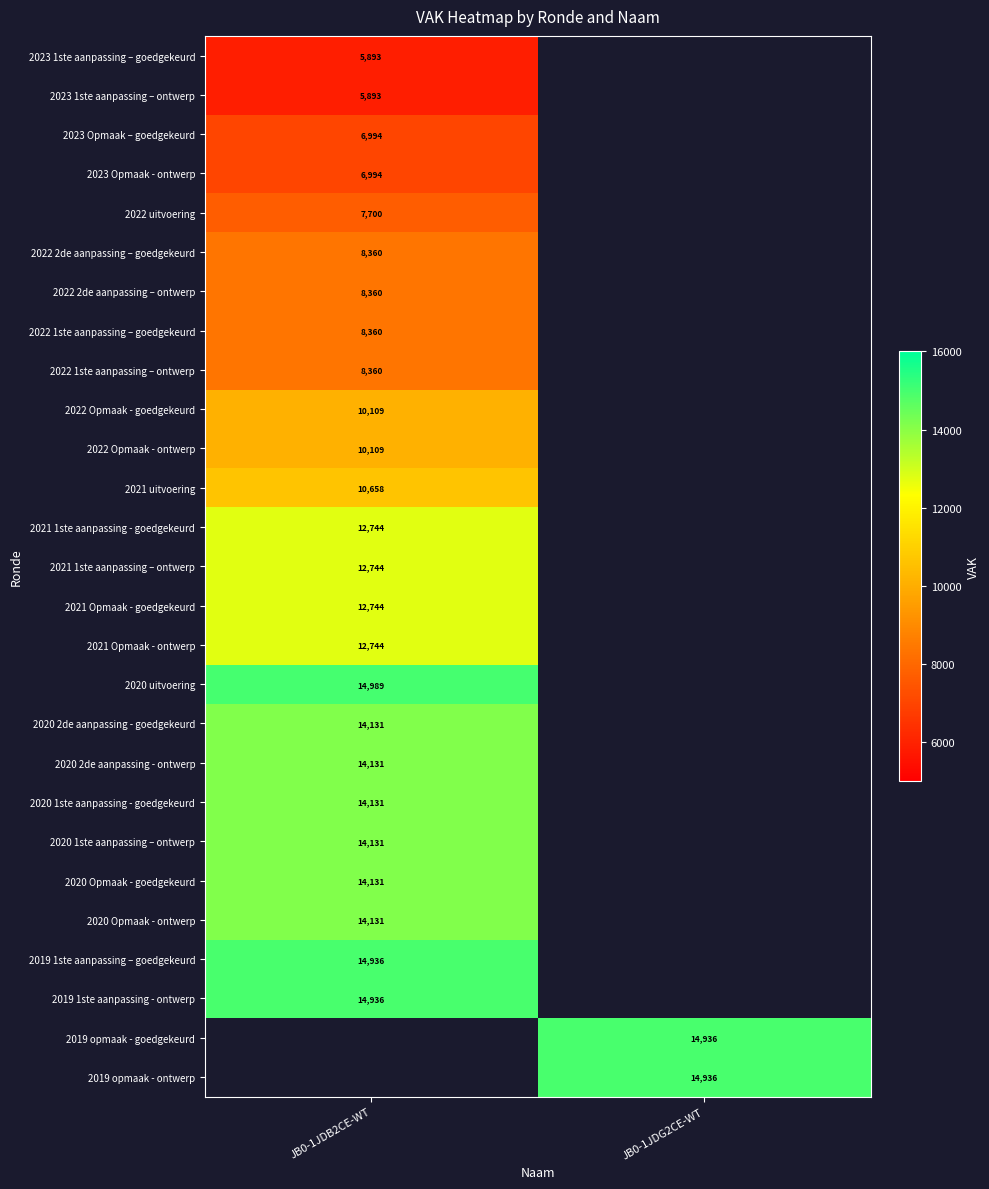

Which label corresponds to the smallest value in the chart?

JB0-1JDB2CE-WT